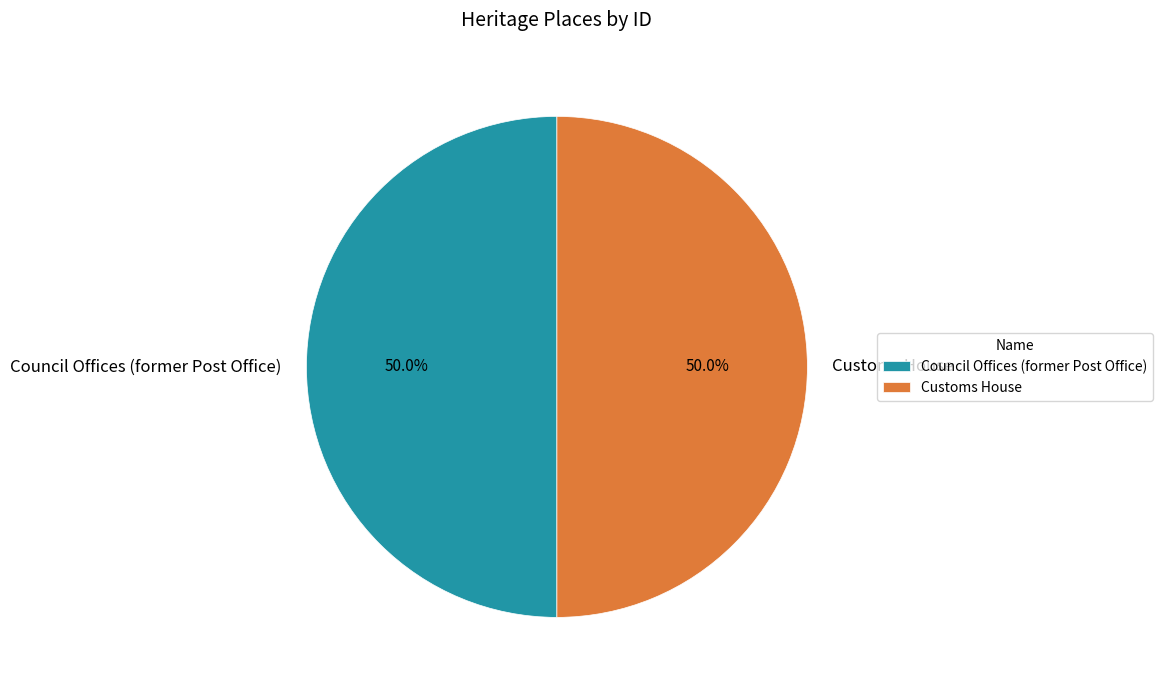

Approximately how many times larger is the value at Council Offices (former Post Office) compared to Customs House?

1.0